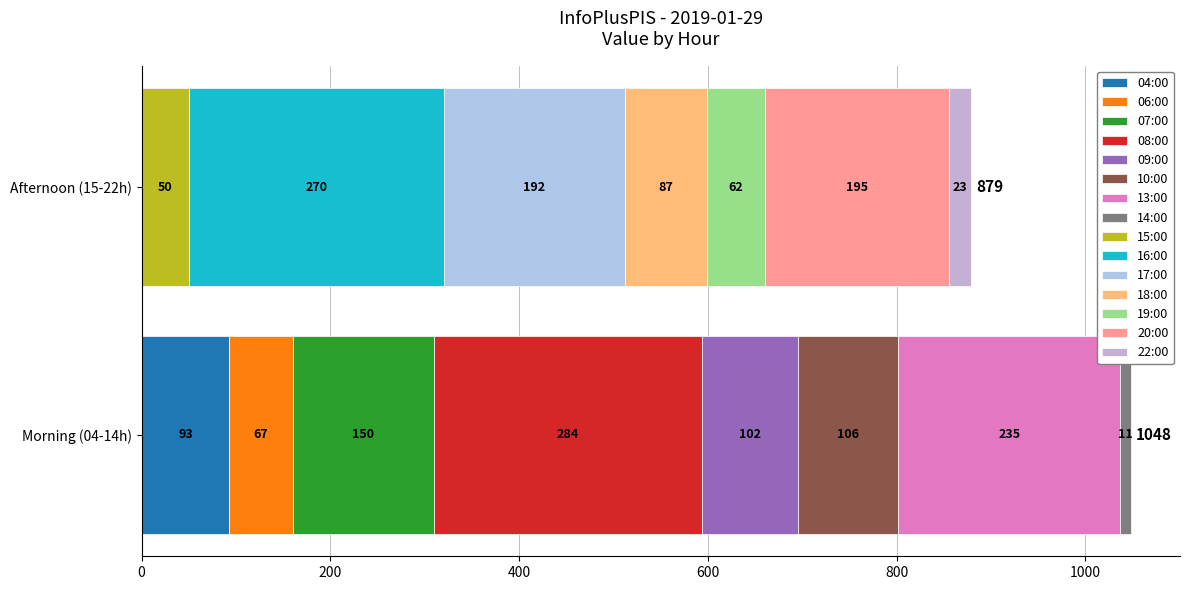

What is the difference between the maximum and minimum values?

273